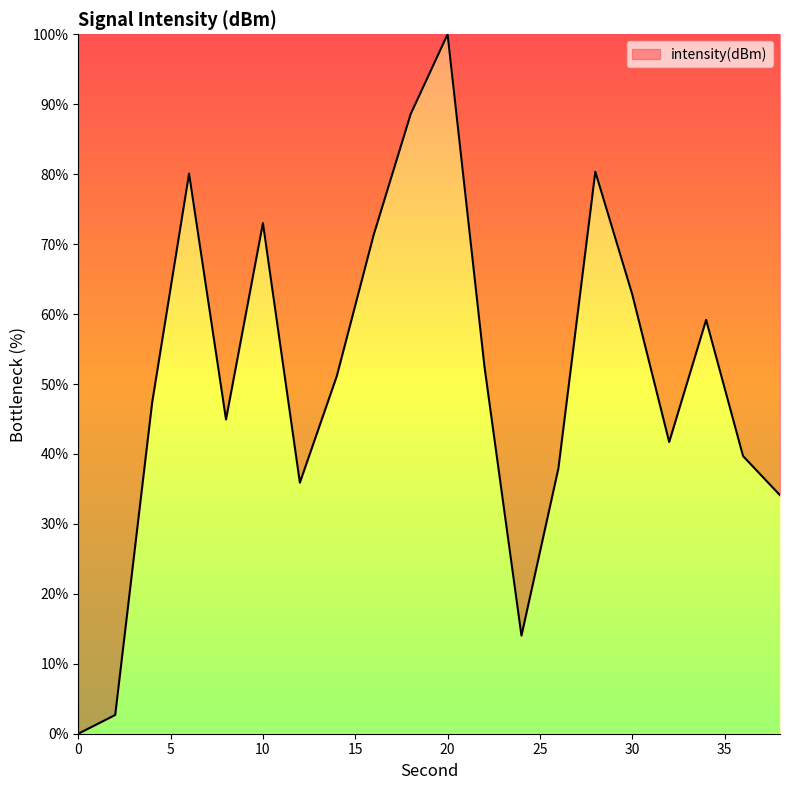

What is the difference between the maximum and minimum values?

100.0